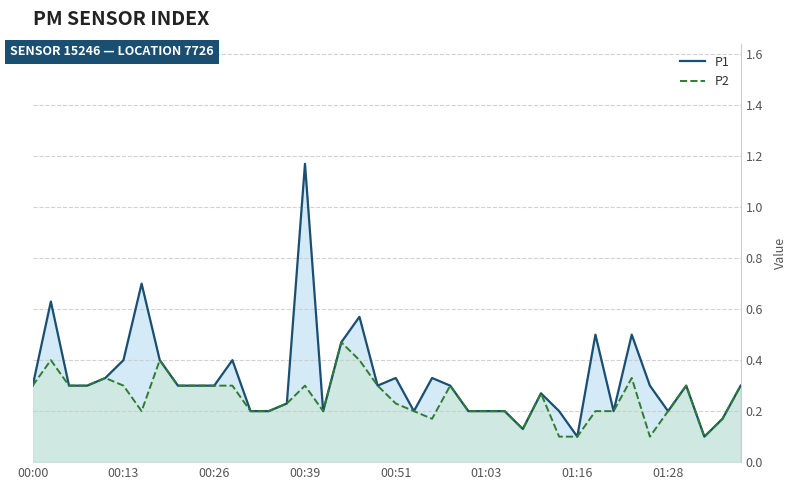

At which category is the sum across all series the highest?

00:39